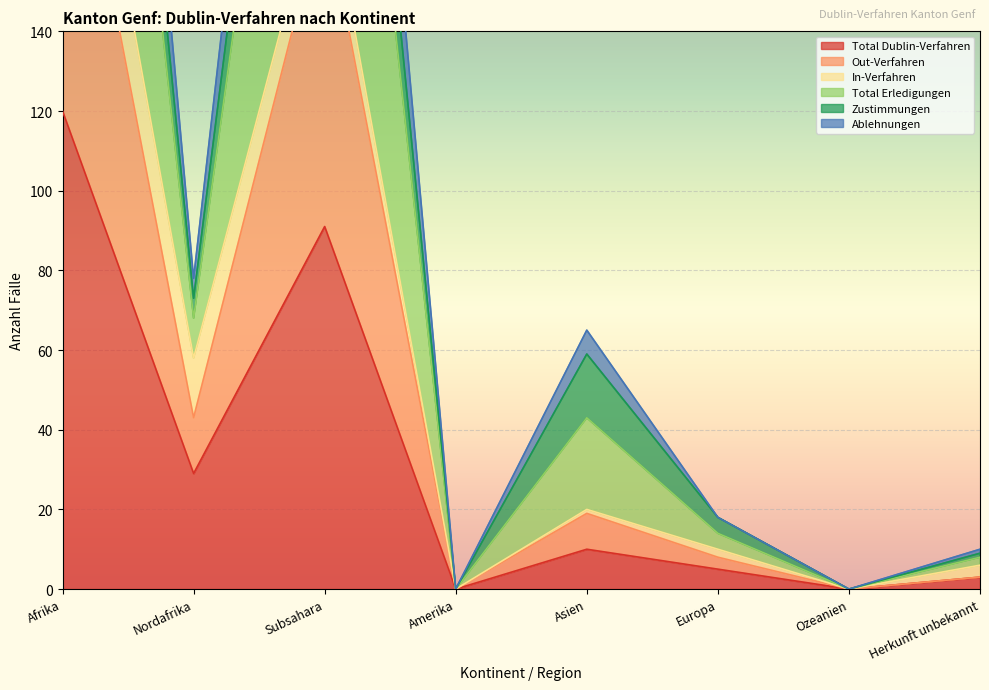

What value does the Total Dublin-Verfahren series have at Asien?

10